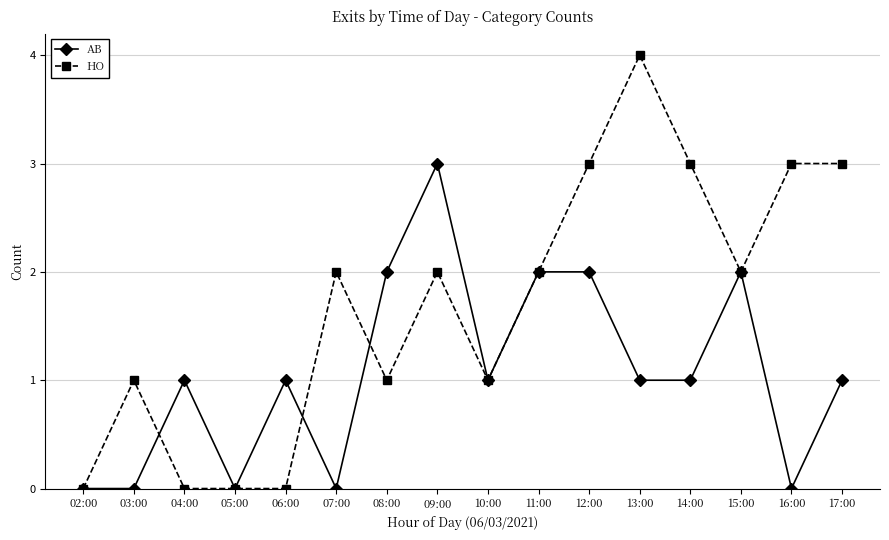

Count the number of categories in the chart.

16